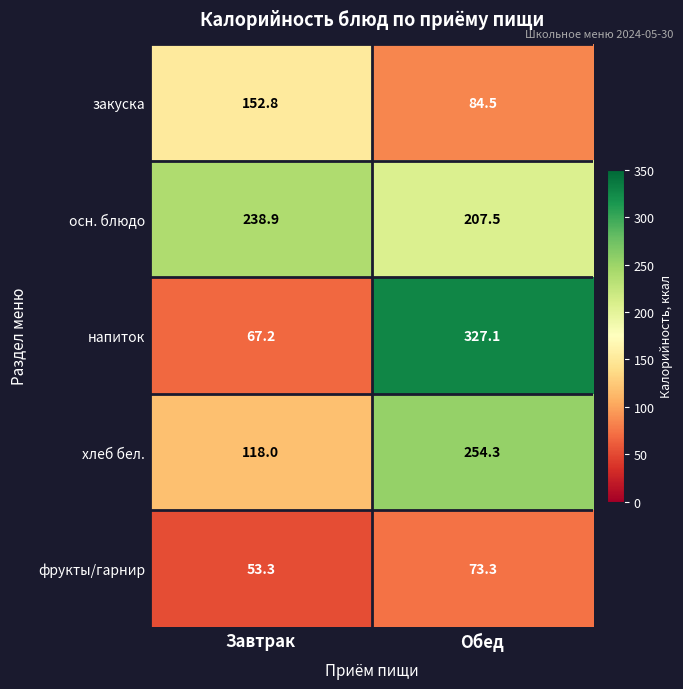

Which series has the largest range (max minus min)?

напиток